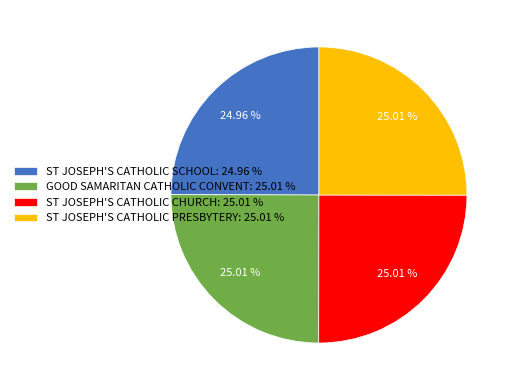

How many segments does this pie chart have?

4